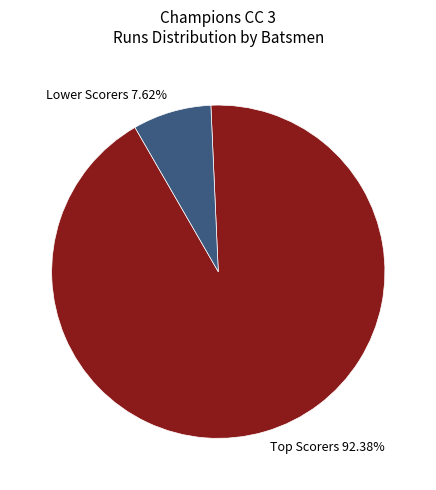

What is the largest slice in the pie chart?

Top Scorers 92.38%